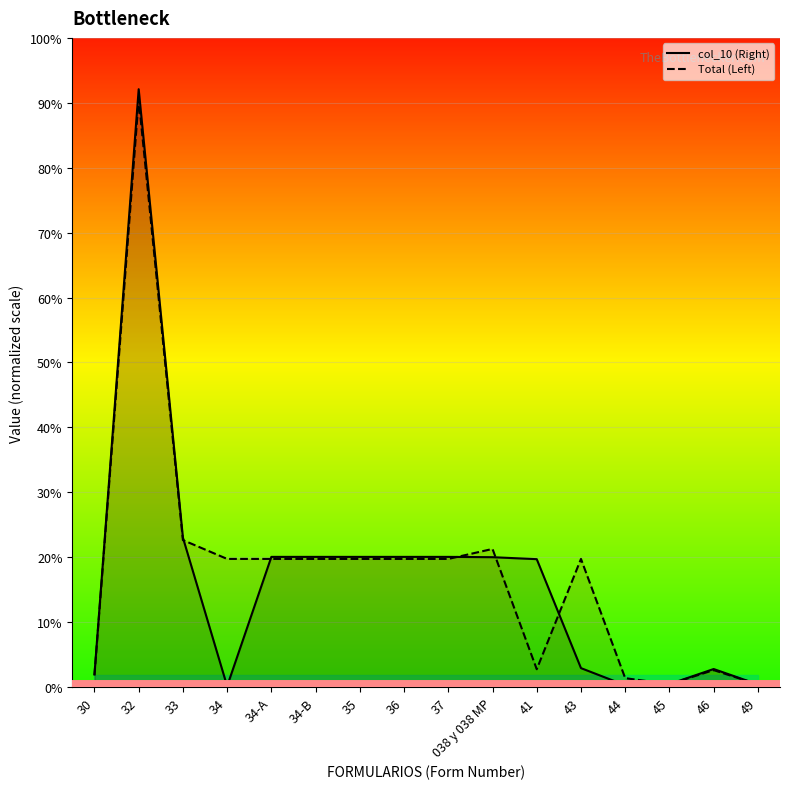

What are all the series names shown in the legend?

col_10 (Right), Total (Left)